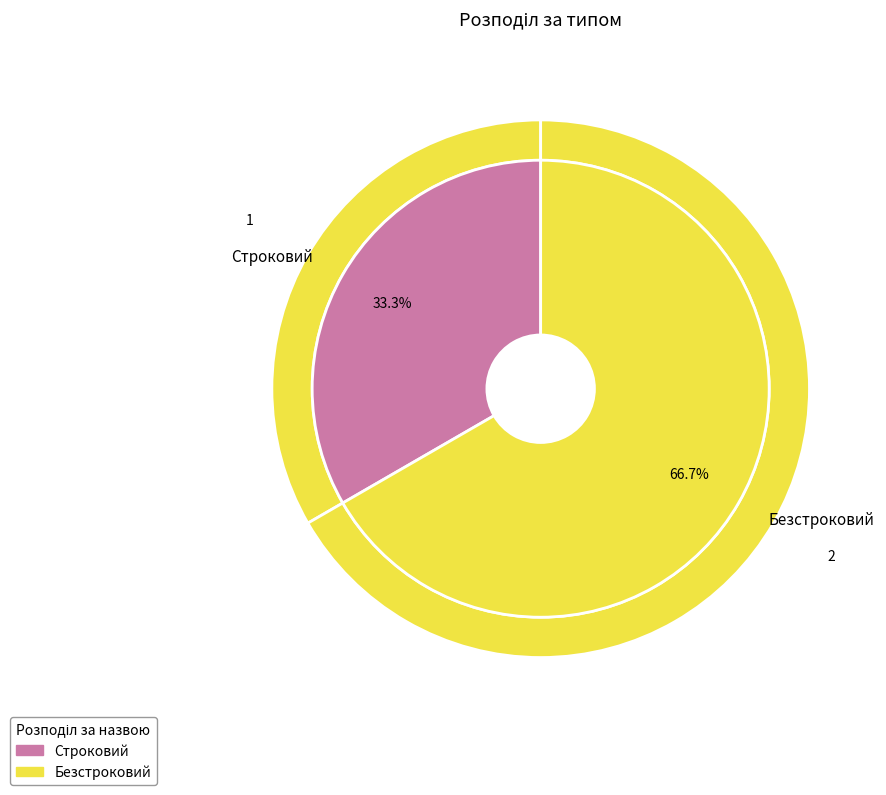

Count the number of slices in the pie.

2